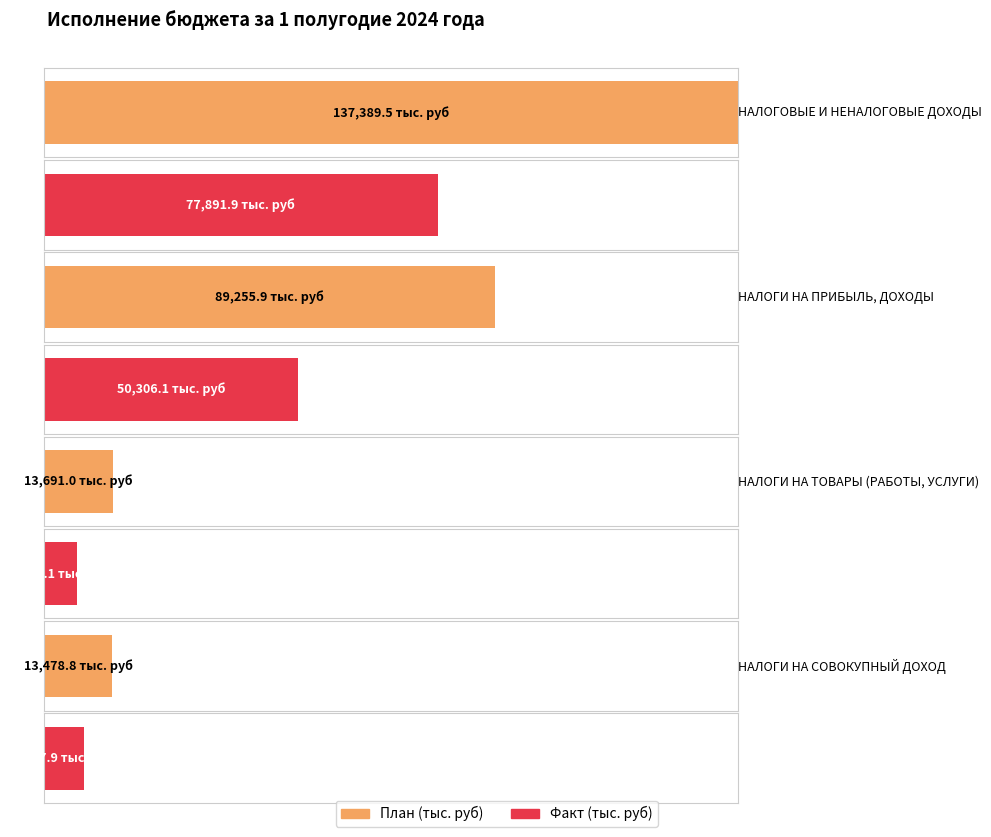

Reading left to right, what are all the values shown in this chart?

План (тыс. руб): НАЛОГОВЫЕ И НЕНАЛОГОВЫЕ ДОХОДЫ=137389.5	НАЛОГИ НА ПРИБЫЛЬ, ДОХОДЫ=89255.9	НАЛОГИ НА ТОВАРЫ (РАБОТЫ, УСЛУГИ)=13691.0	НАЛОГИ НА СОВОКУПНЫЙ ДОХОД=13478.8
Факт (тыс. руб): НАЛОГОВЫЕ И НЕНАЛОГОВЫЕ ДОХОДЫ=77891.9	НАЛОГИ НА ПРИБЫЛЬ, ДОХОДЫ=50306.1	НАЛОГИ НА ТОВАРЫ (РАБОТЫ, УСЛУГИ)=6587.1	НАЛОГИ НА СОВОКУПНЫЙ ДОХОД=7947.9